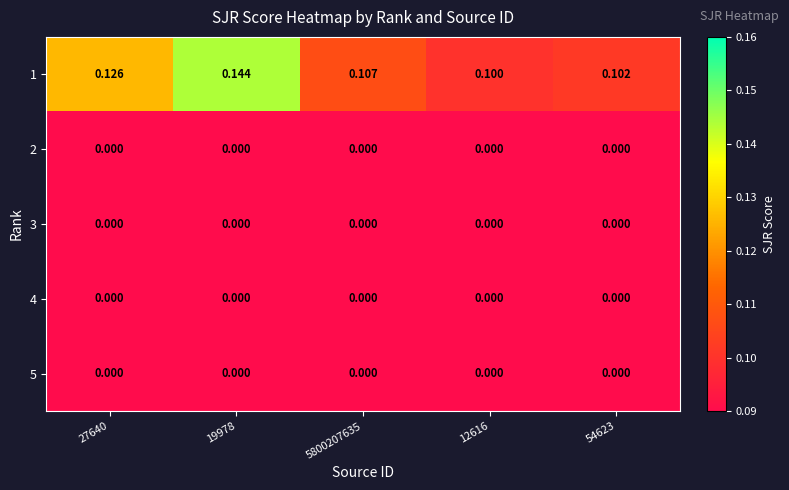

Which series has the largest total across all categories?

1